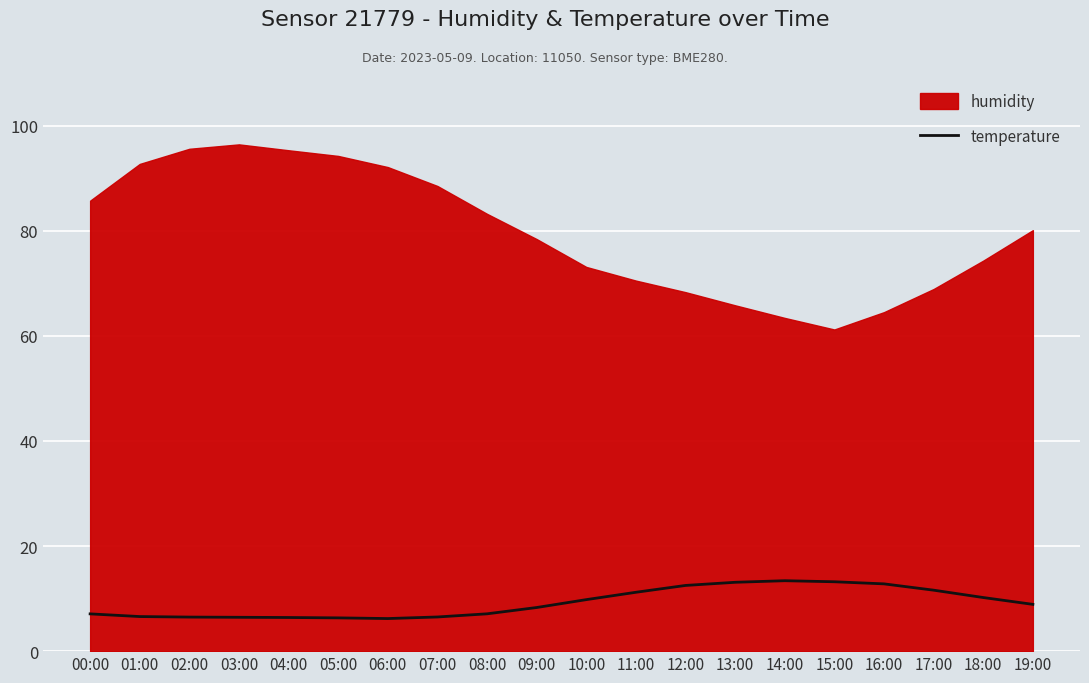

How many data points are less than 8?

9